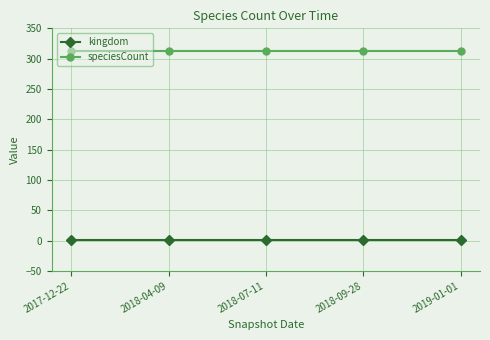

Is the value of speciesCount at 2018-04-09 greater than the value of kingdom at 2018-07-11?

Yes